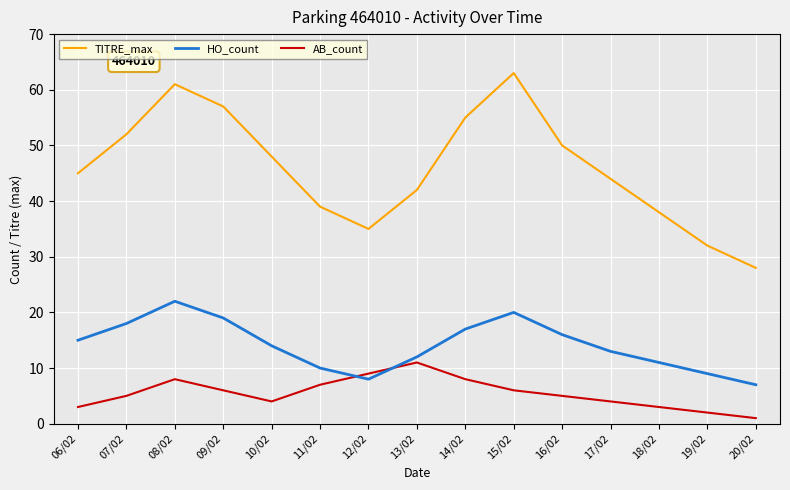

What is the sum of all HO_count values?

211